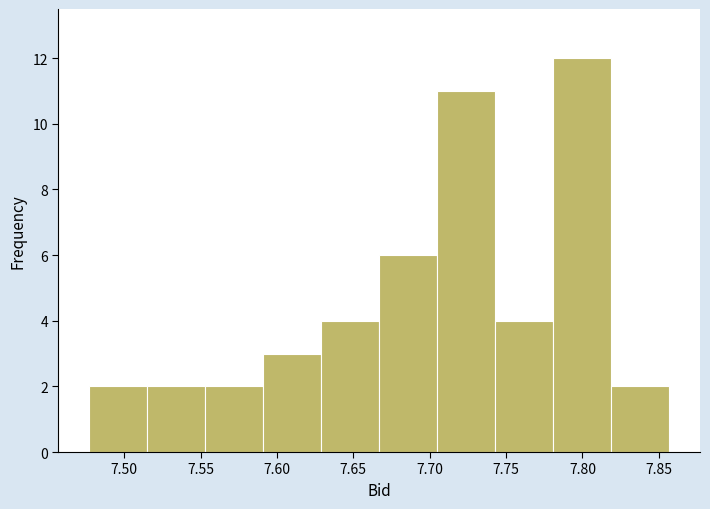

What is the height of the bar covering 7.819 to 7.857 on the x-axis? Neither the bar edges nor the heights are printed on the chart, so give them approximately, as read against the axes.

2